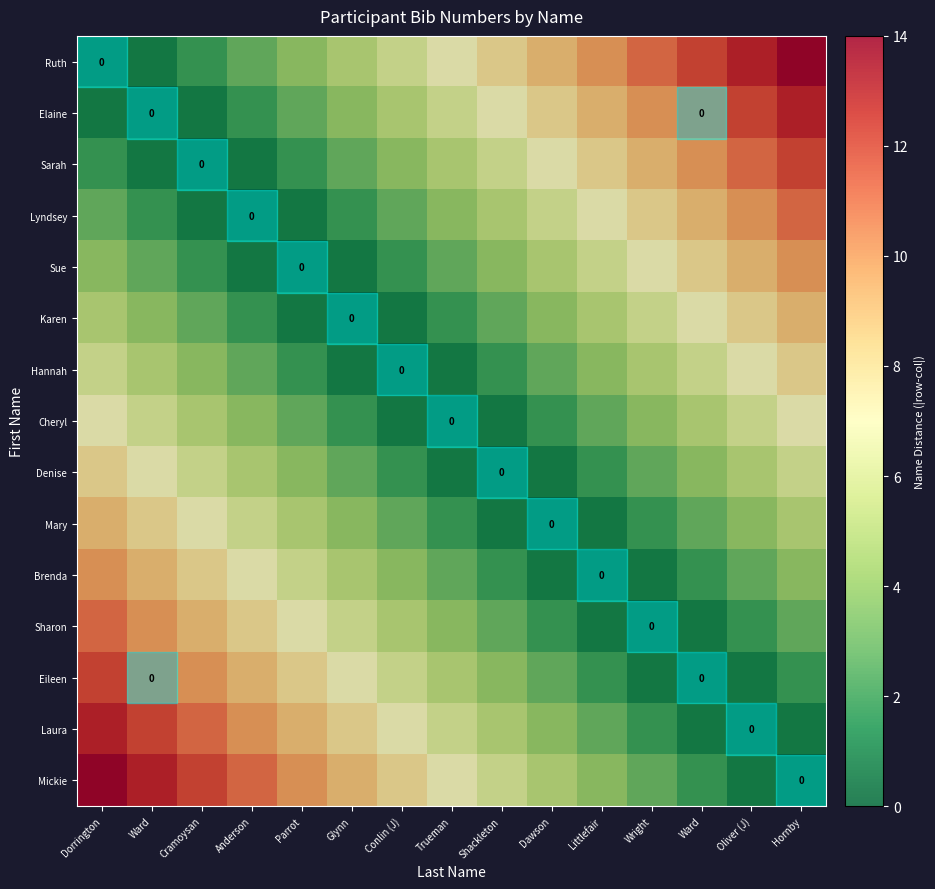

How many Hannah values are between 2 and 6?

10